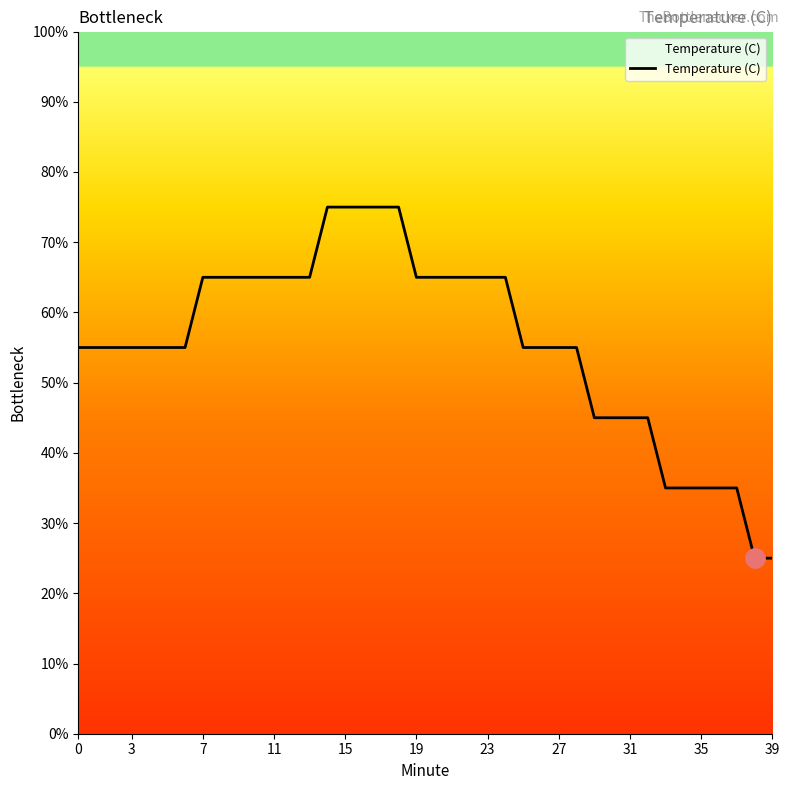

What is the greatest value displayed?

75.0